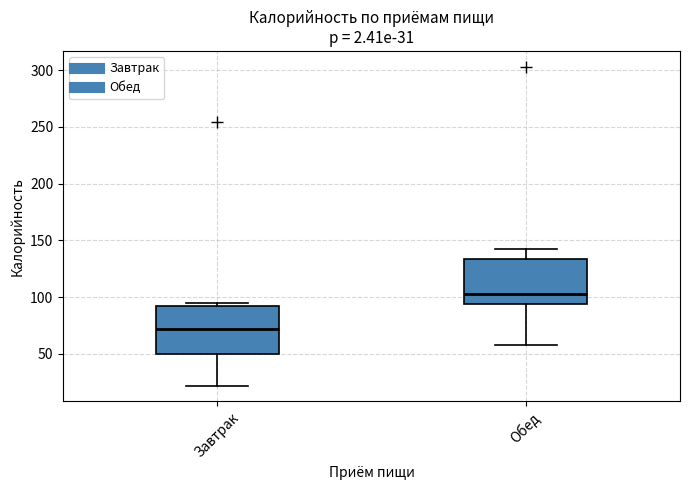

Which box's median line is the lowest?

Завтрак